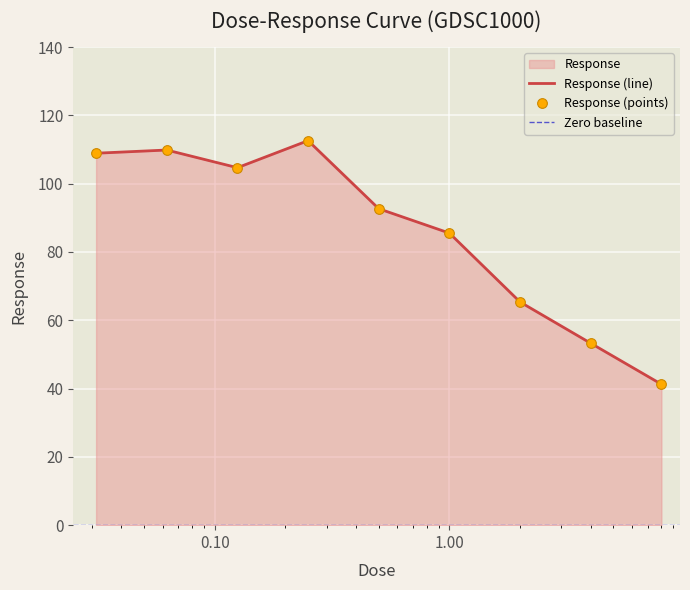

The chart shows a value of 41.3 at 8.0. True or false?

True